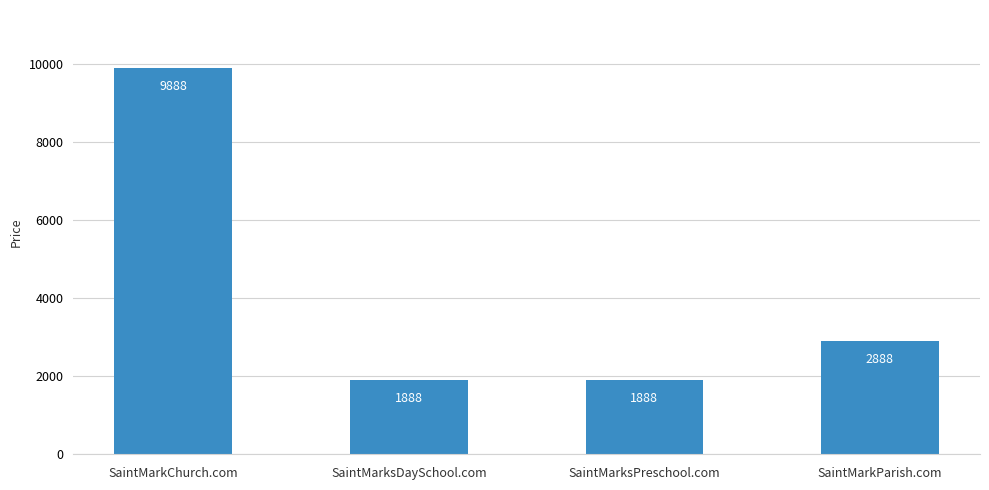

Is it true that the value at SaintMarkParish.com is 4881?

False